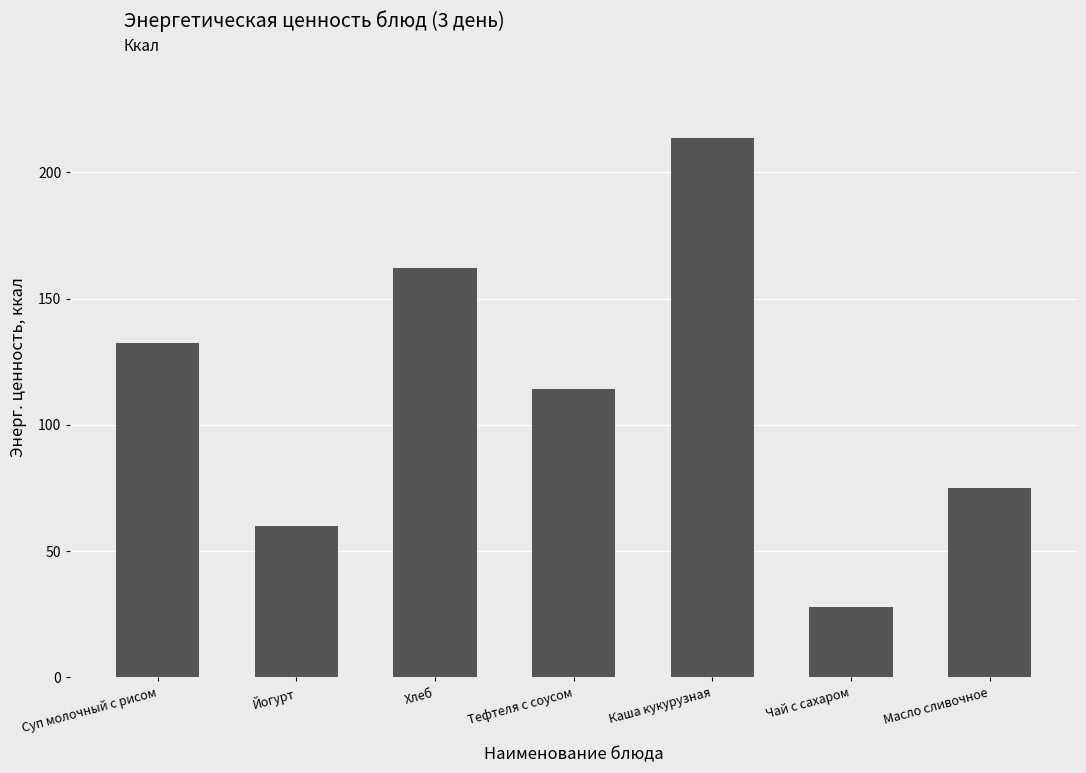

What is the change in value from Суп молочный с рисом to Хлеб?

+29.8